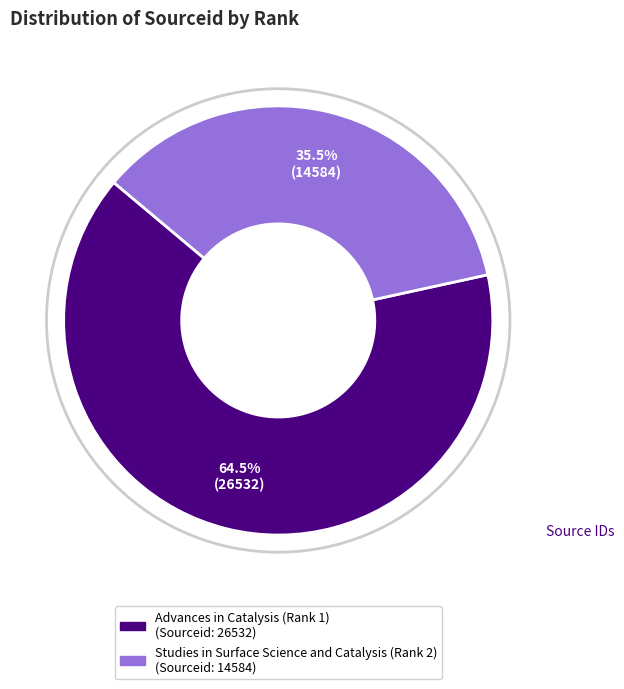

Which has a higher value, Advances in Catalysis (Rank 1) or Studies in Surface Science and Catalysis (Rank 2)?

Advances in Catalysis (Rank 1)